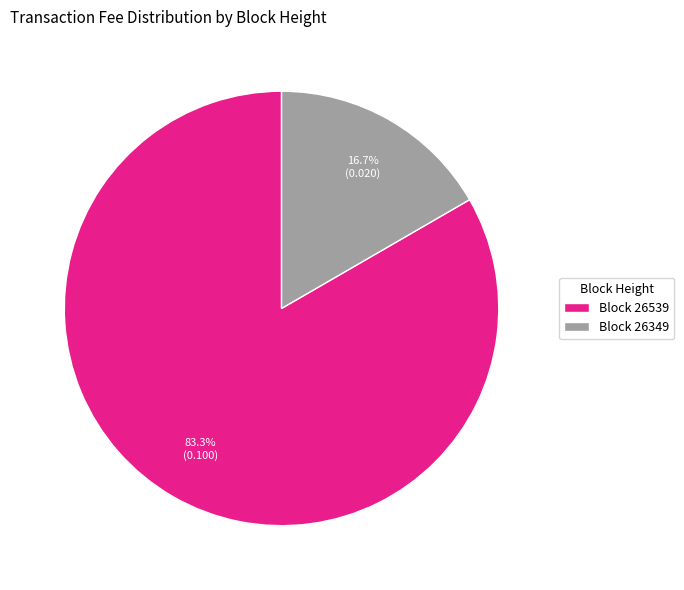

Between Block 26349 and Block 26539, which is larger?

Block 26539